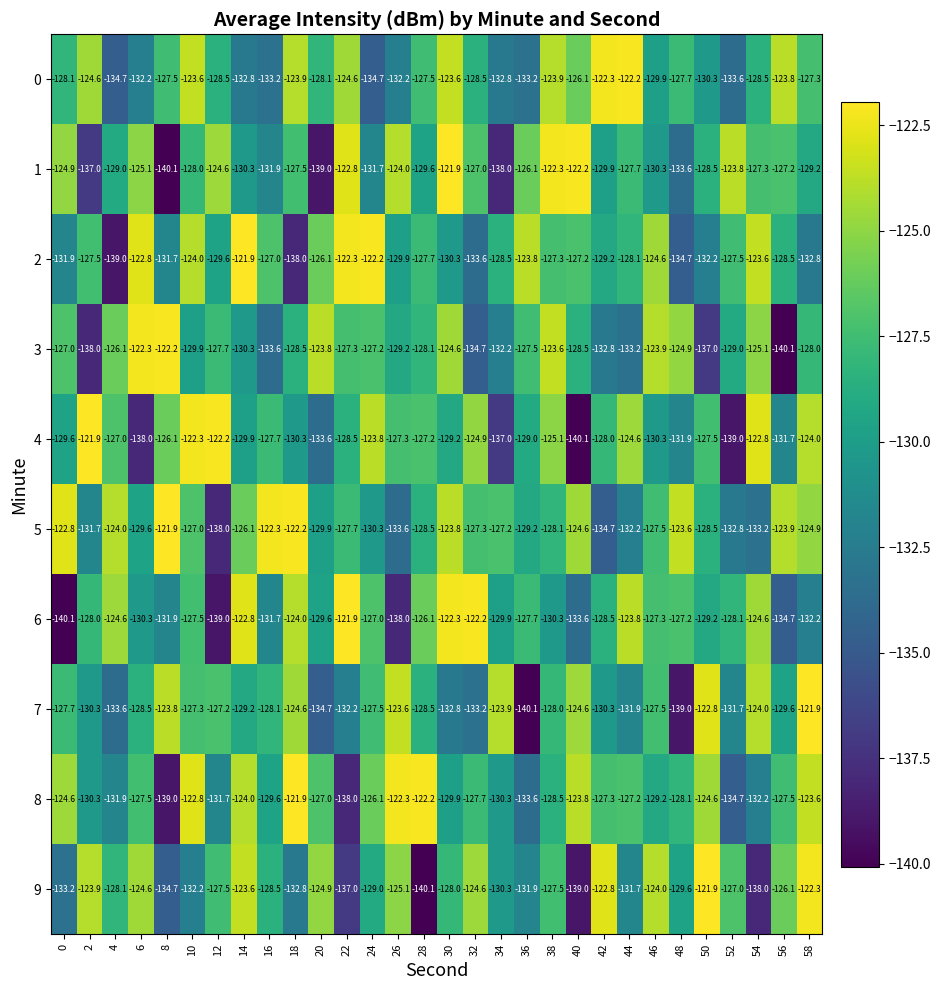

Which series has the largest total across all categories?

5